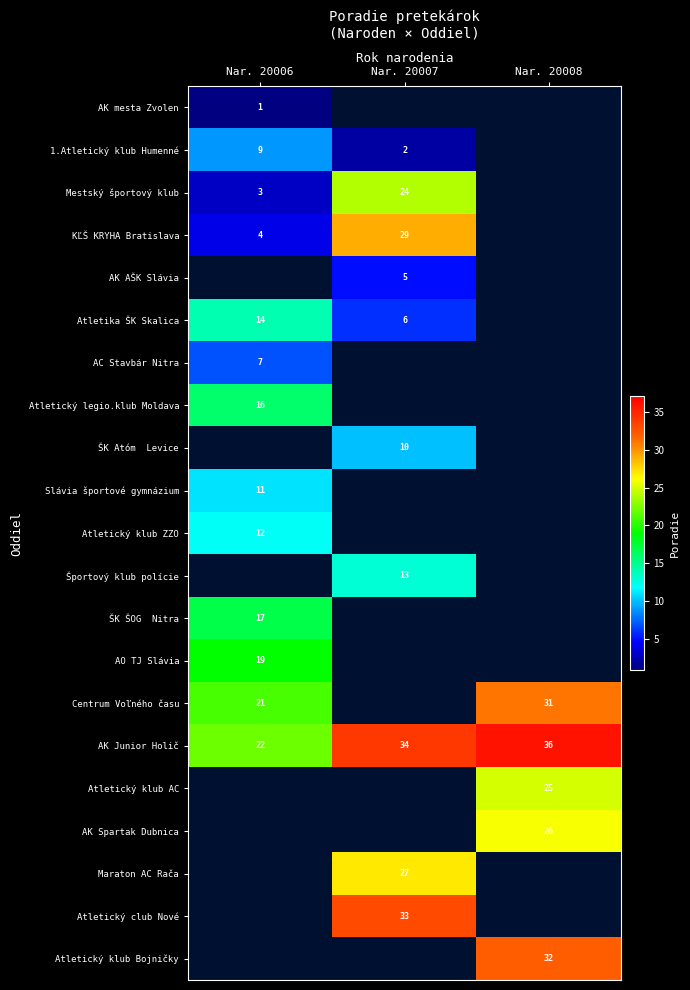

The Atletika ŠK Skalica series shows 14 at Nar. 20006. True or false?

True